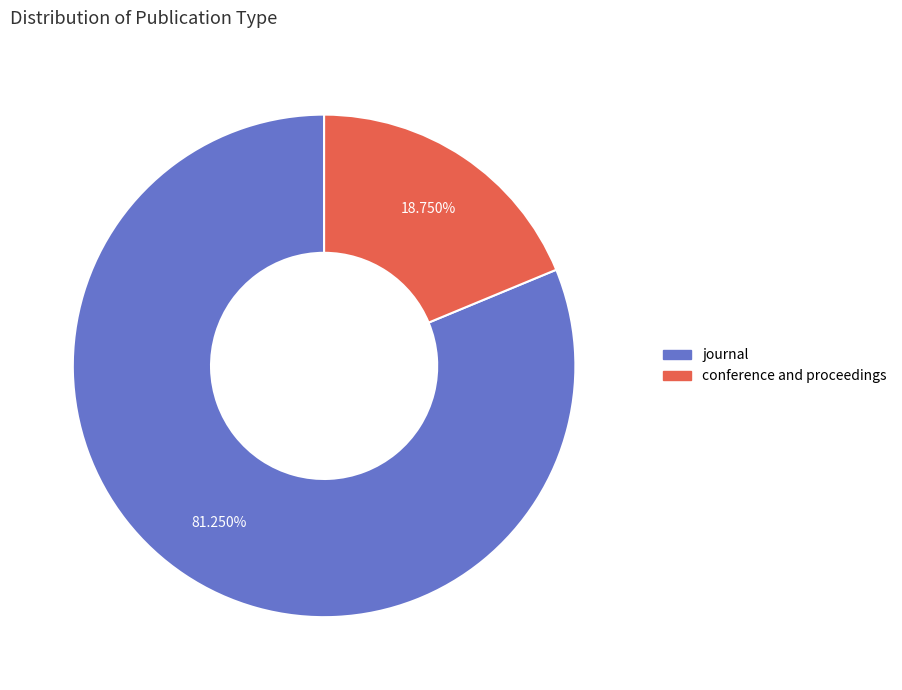

To the nearest percent, what is the difference between the largest and smallest slice percentages?

62%